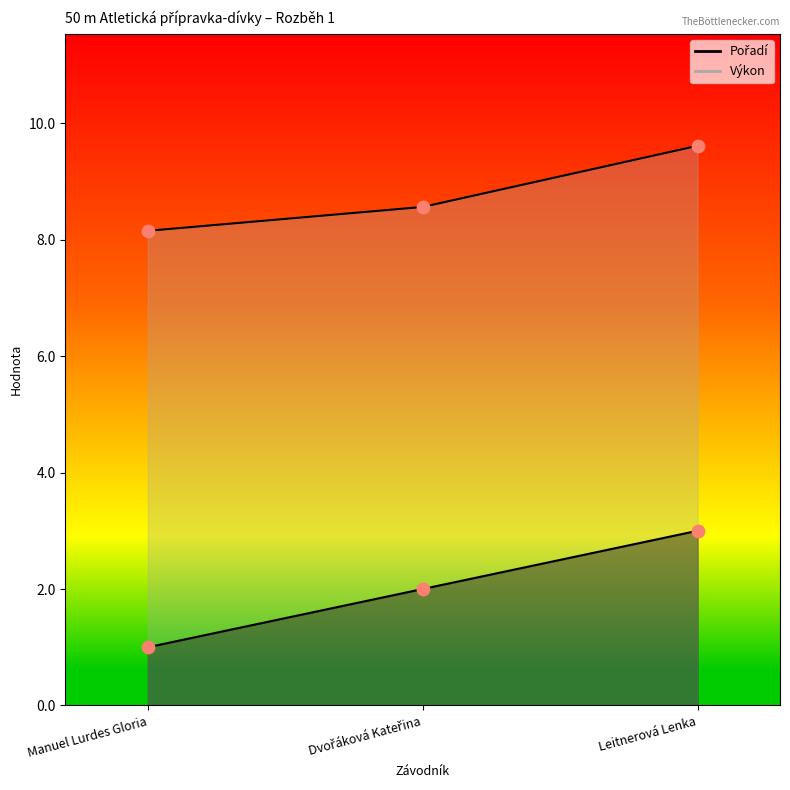

Which series reaches the minimum Y coordinate?

Pořadí